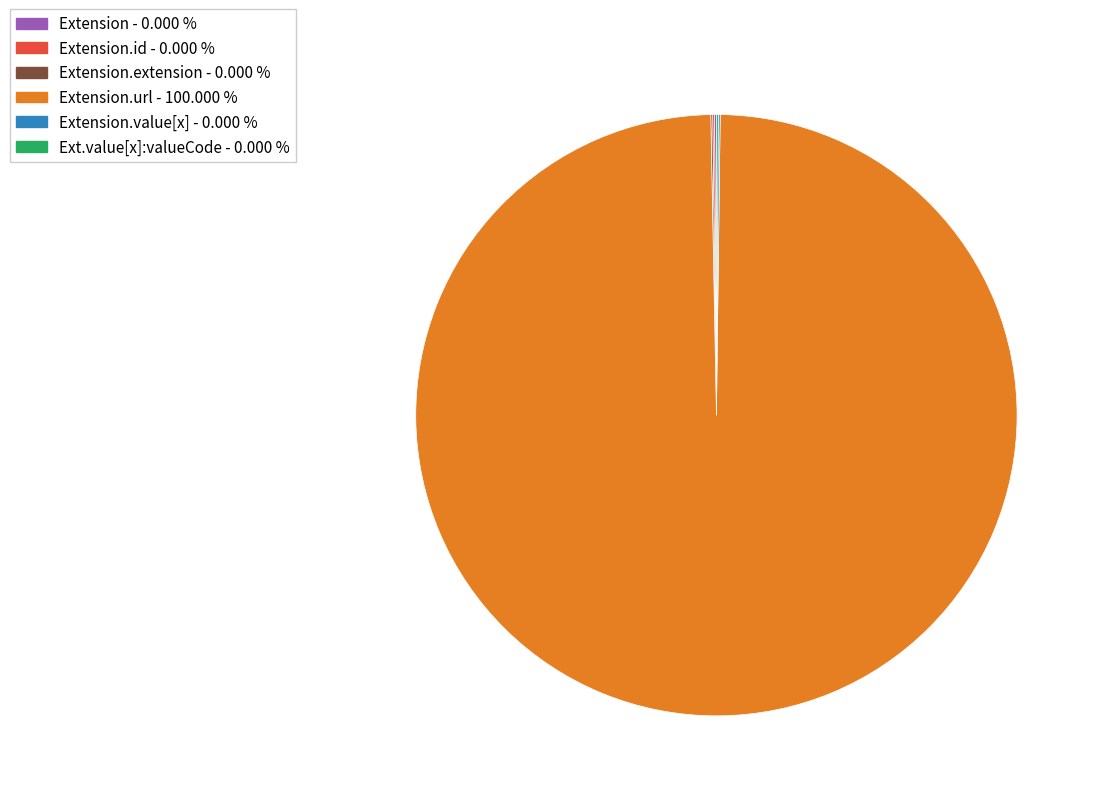

Is there any slice that represents more than half of the pie?

Yes